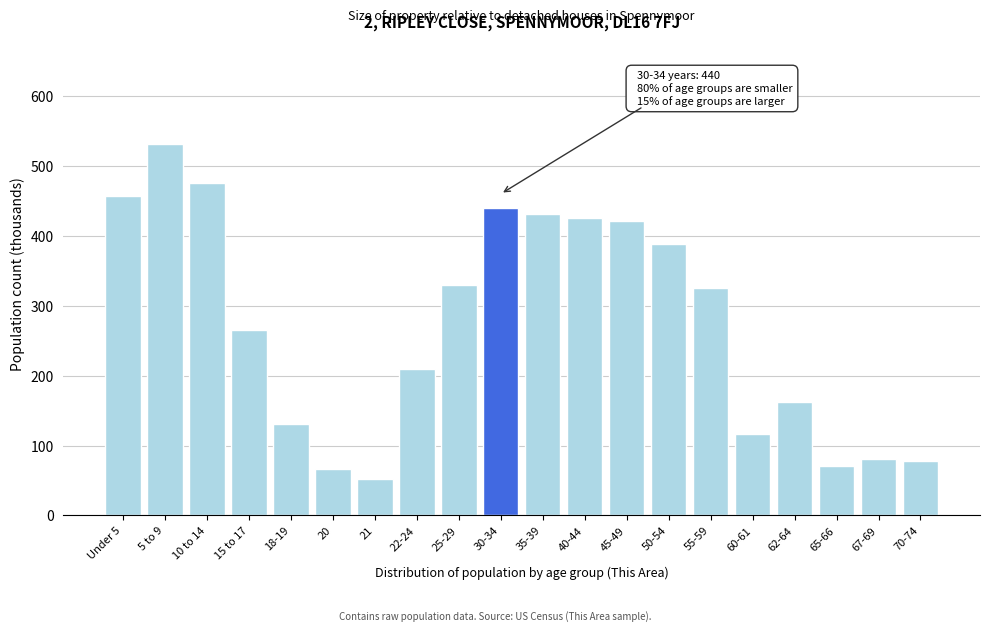

Reading left to right, extract all data points from this chart.

457	532	476	265	131	66	52	210	329	440	432	425	421	389	326	116	162	71	81	78